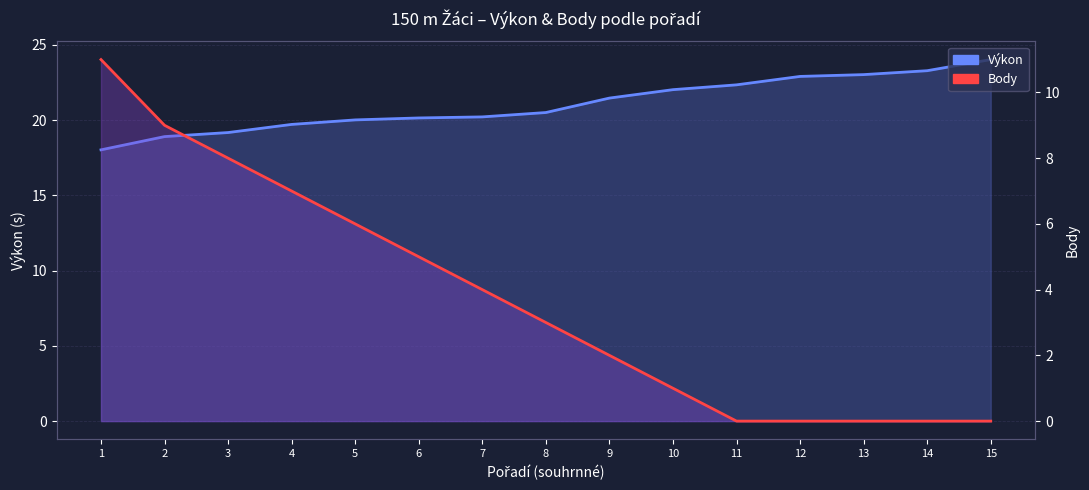

Rank the categories by Body (linie) value from lowest to highest.

11, 12, 13, 14, 15, 10, 9, 8, 7, 6, 5, 4, 3, 2, 1